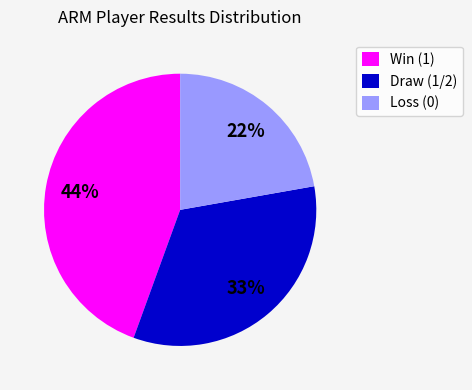

Does Draw (1/2) account for over 50% of the chart?

No